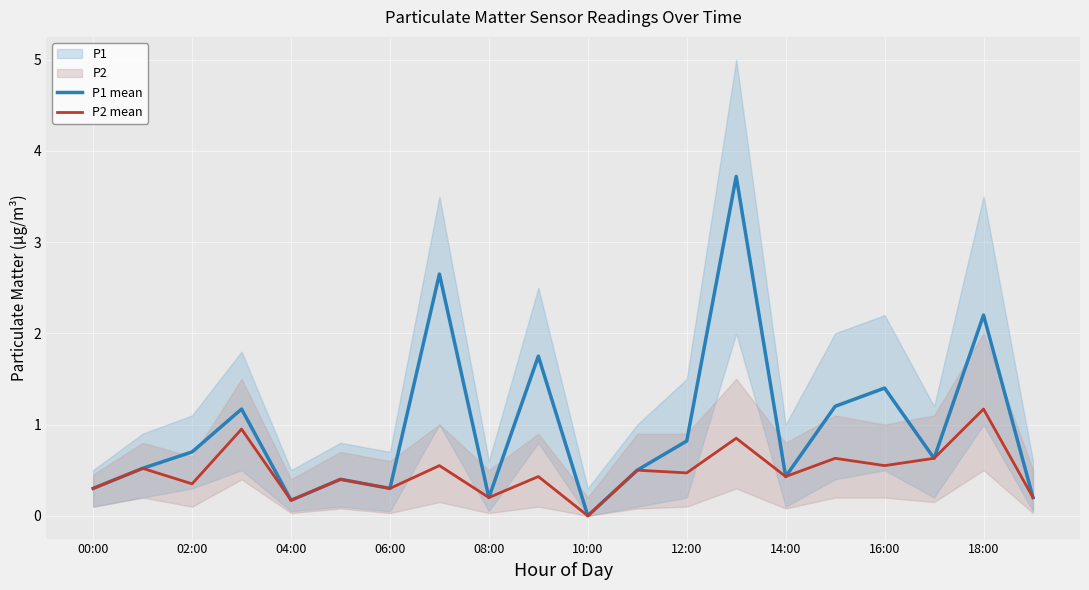

True or false: P2 mean and P1 mean intersect in this chart.

False